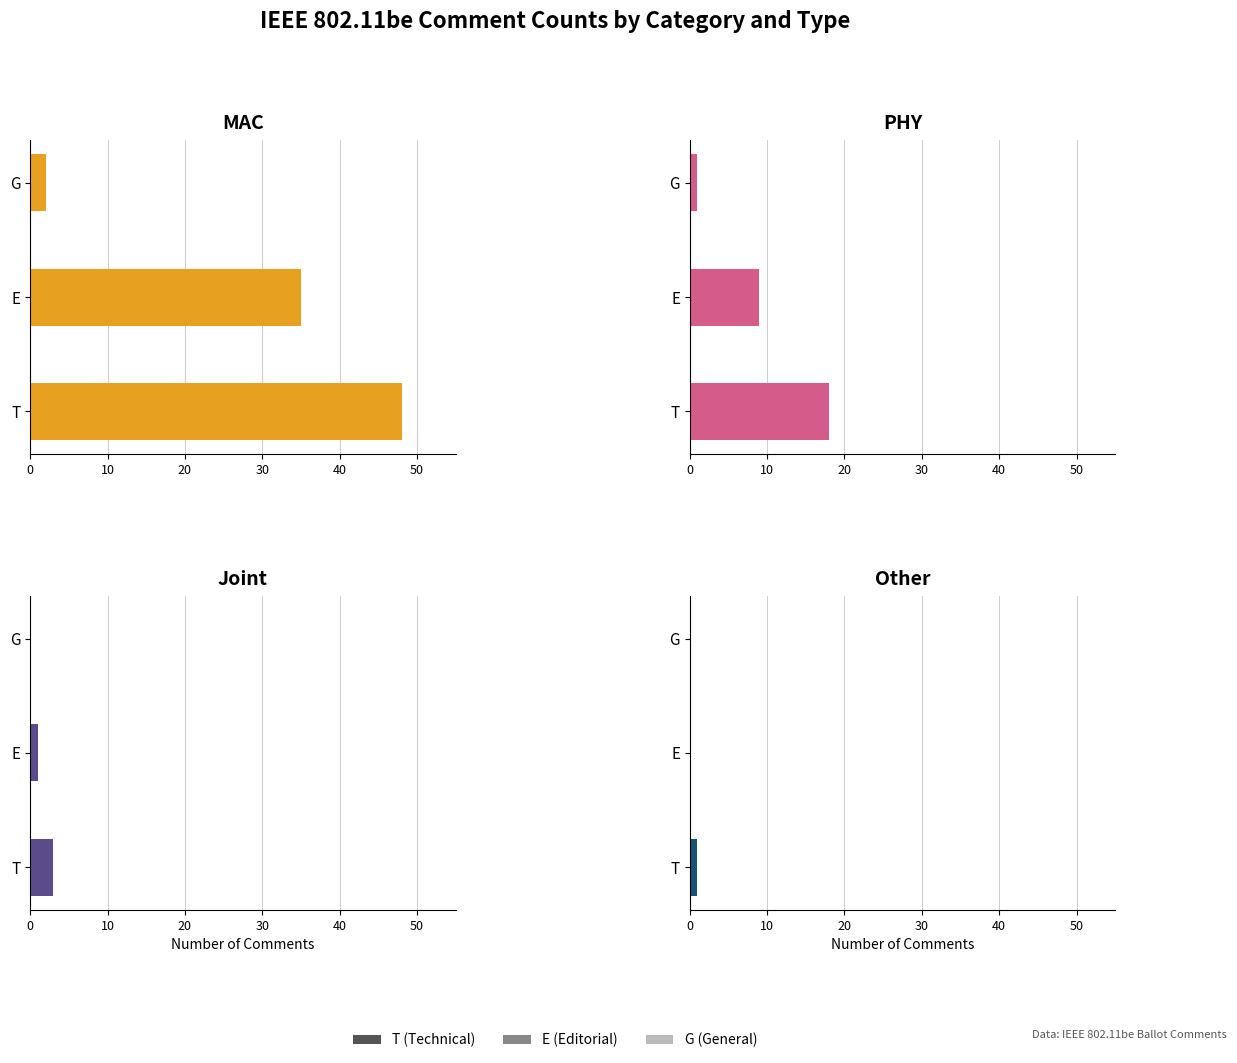

Are the bars grouped side by side (vs. stacked)?

Yes